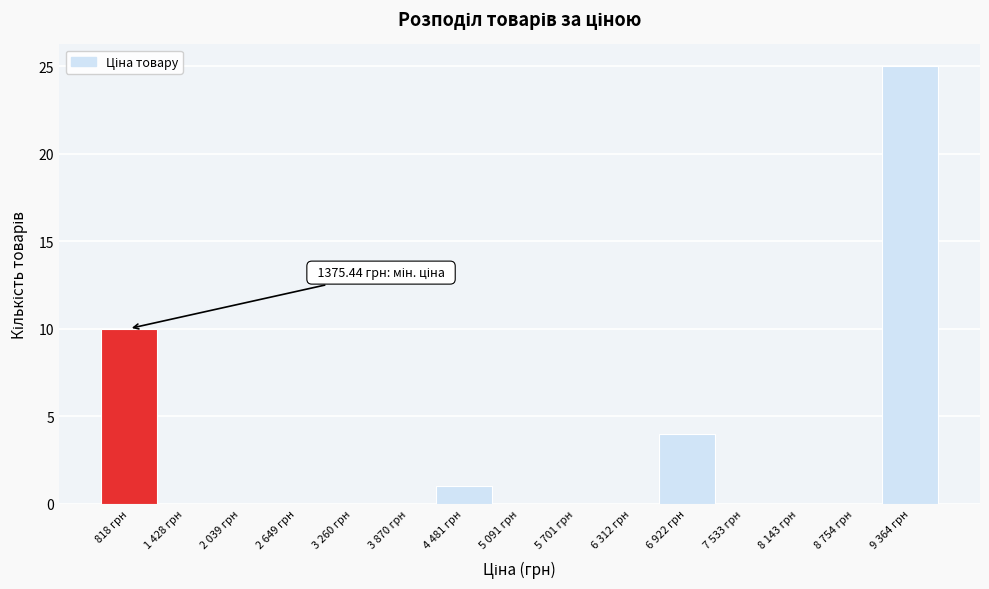

Reading left to right, what are all the values shown in this chart?

818 грн=10	1 428 грн=0	2 039 грн=0	2 649 грн=0	3 260 грн=0	3 870 грн=0	4 481 грн=1	5 091 грн=0	5 701 грн=0	6 312 грн=0	6 922 грн=4	7 533 грн=0	8 143 грн=0	8 754 грн=0	9 364 грн=25